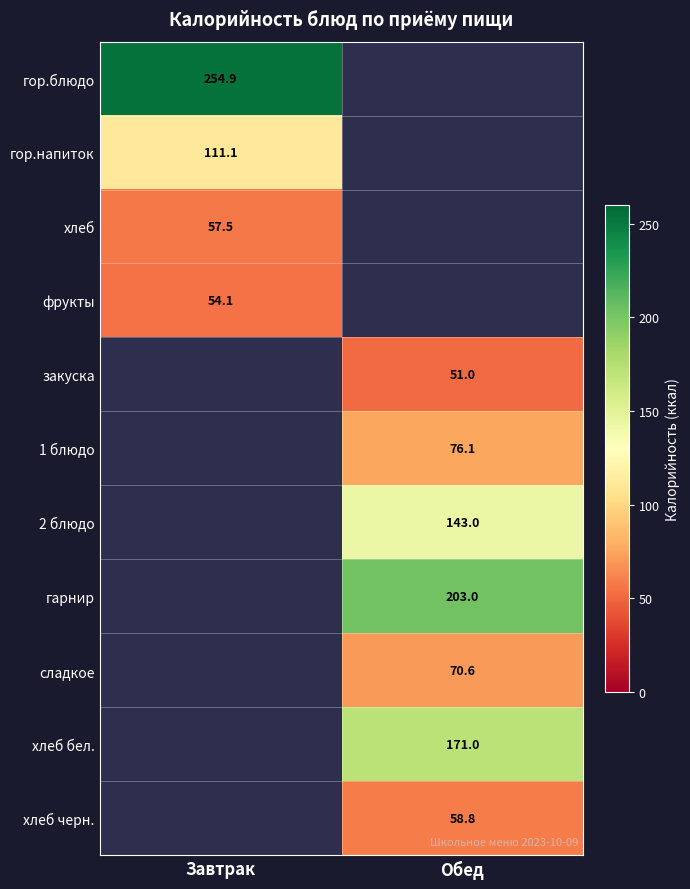

The 2 блюдо series shows 58.5 at Обед. True or false?

False